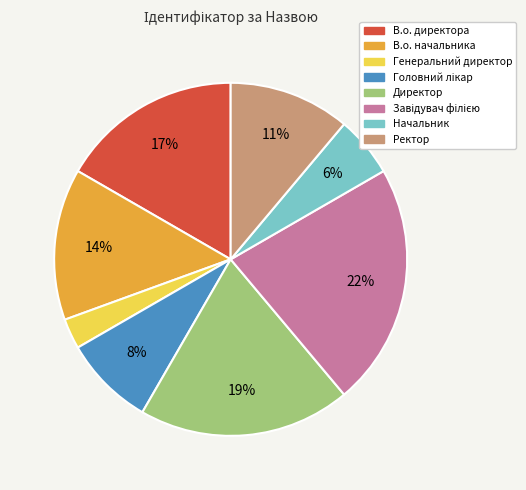

Does В.о. директора account for over 50% of the chart?

No